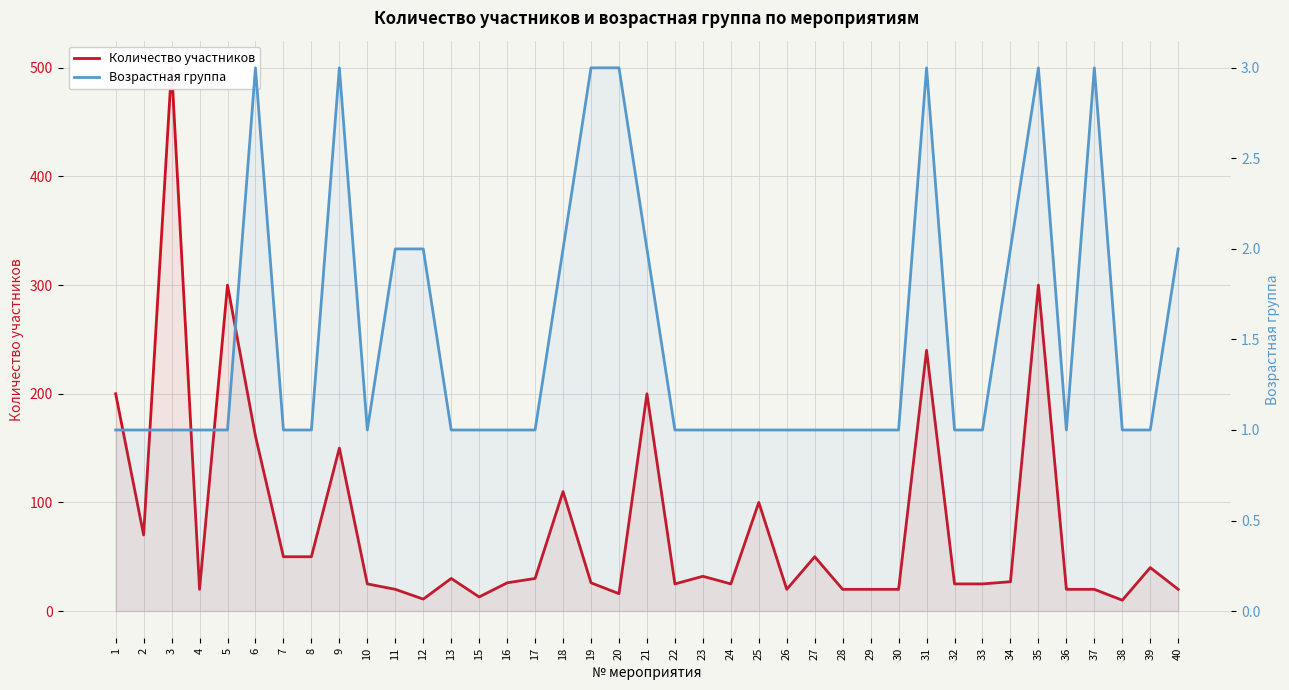

What value does the Возрастная группа series have at 34?

2